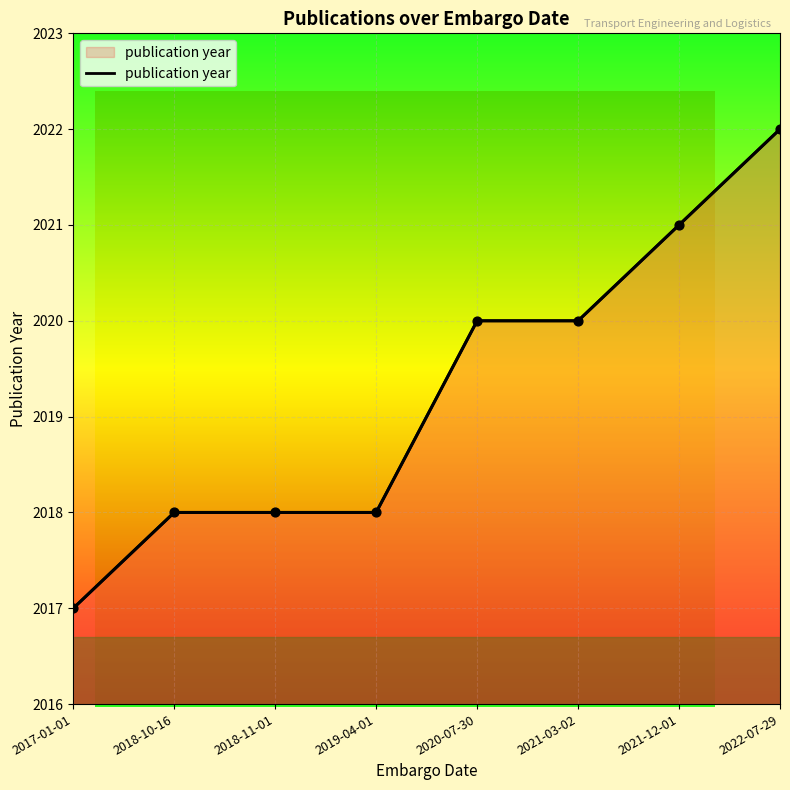

What is the ratio of the value at 2017-01-01 to the value at 2019-04-01?

1.0